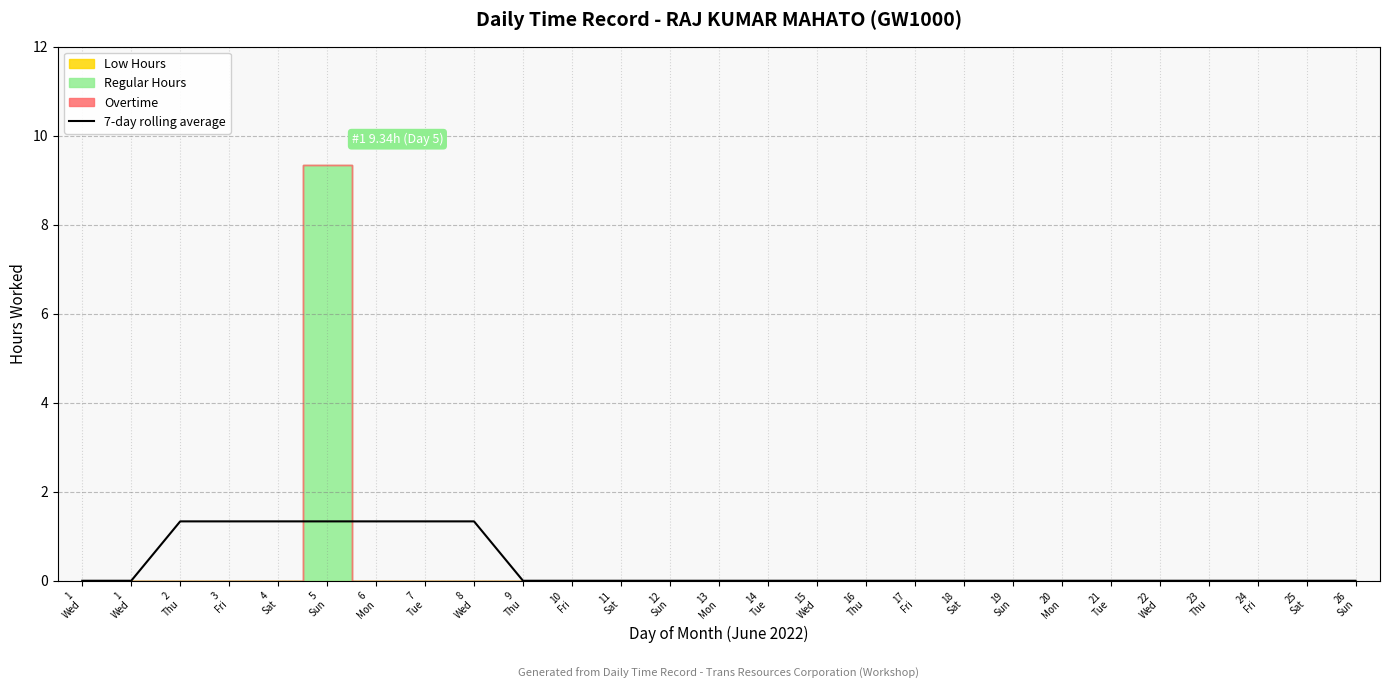

What is the difference between the second highest and minimum values?

1.3